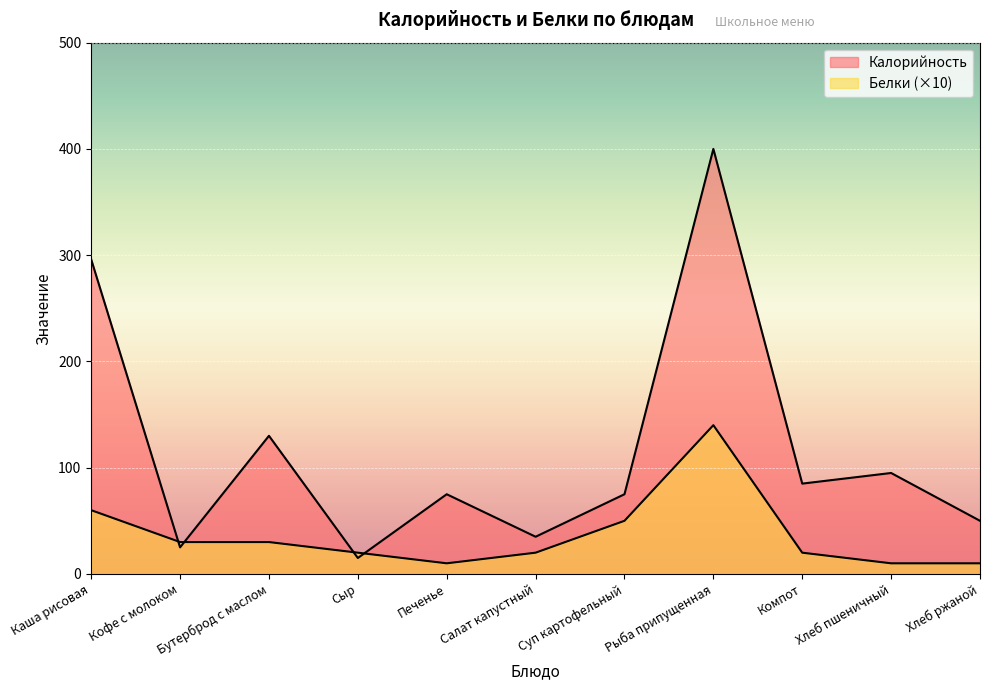

List the series in order of their peak value, highest first.

Калорийность, Белки